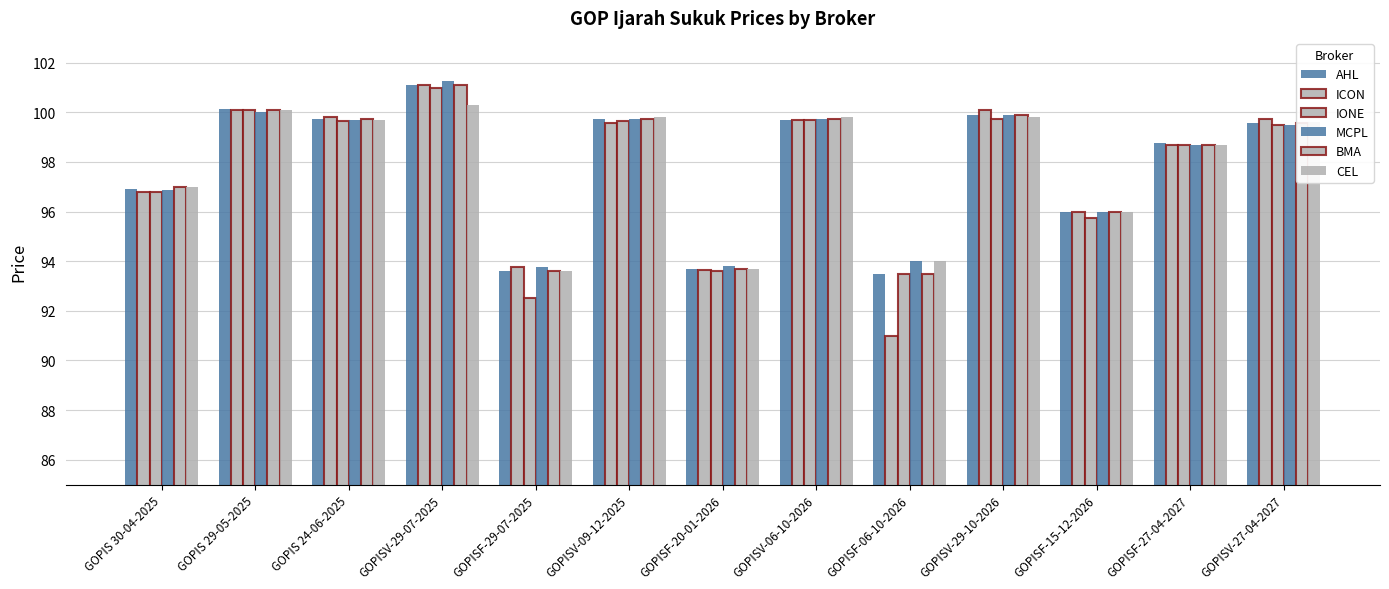

The AHL series shows 93.6 at GOPISF-29-07-2025. True or false?

True